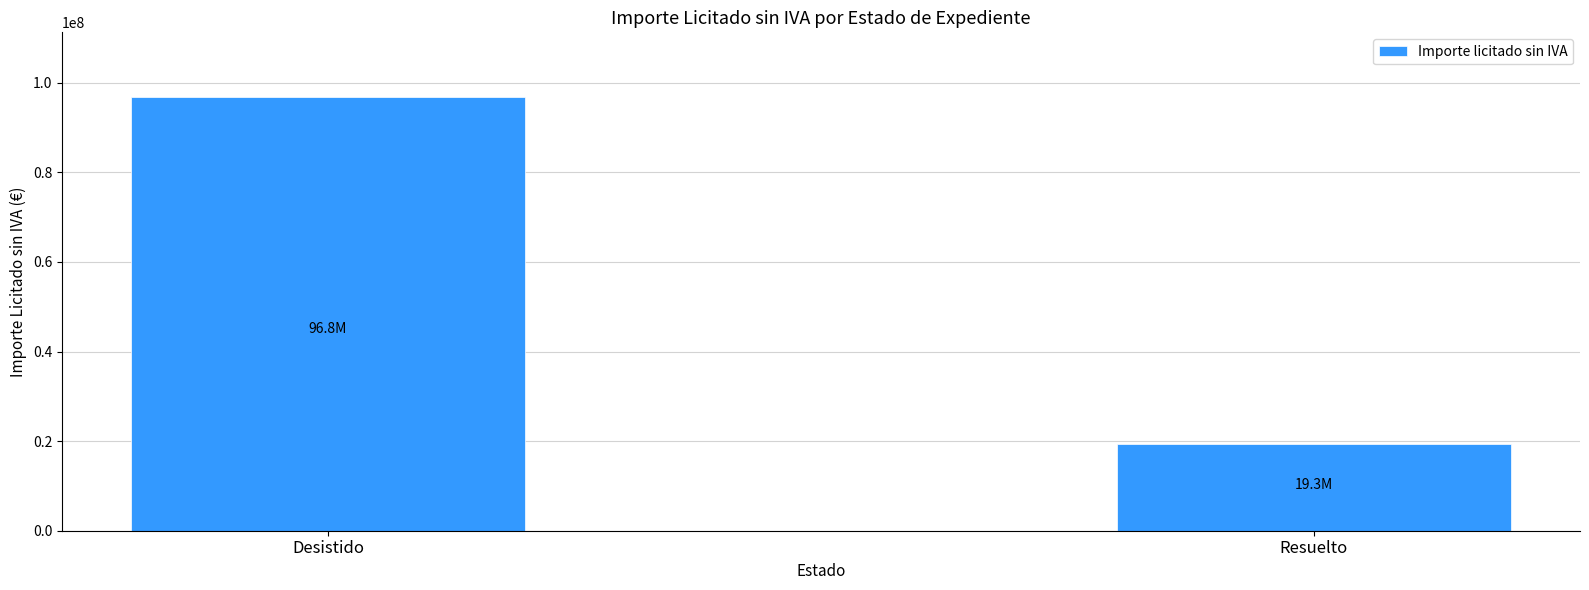

What is the ratio of the value at Resuelto to the value at Desistido?

0.2